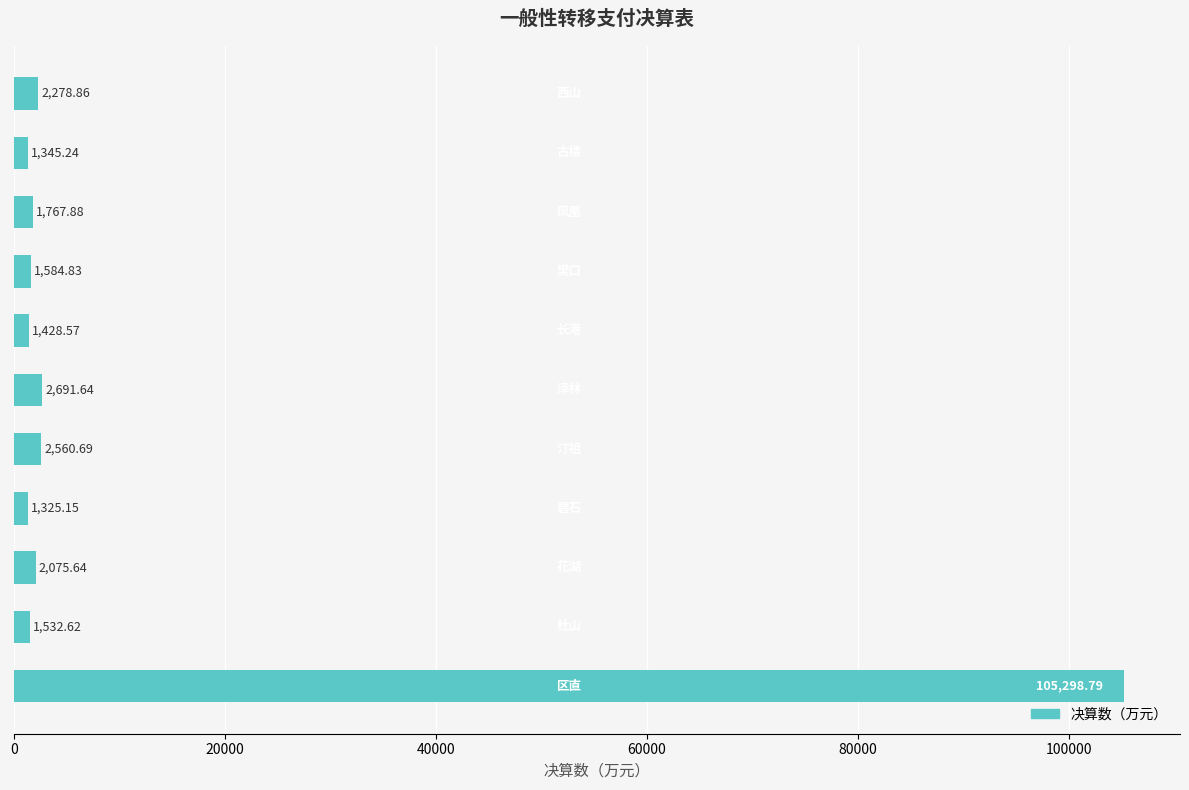

What is the difference between the maximum and minimum values?

103973.6